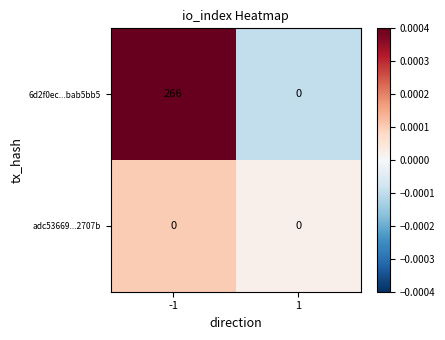

What is the maximum value shown in the chart?

266